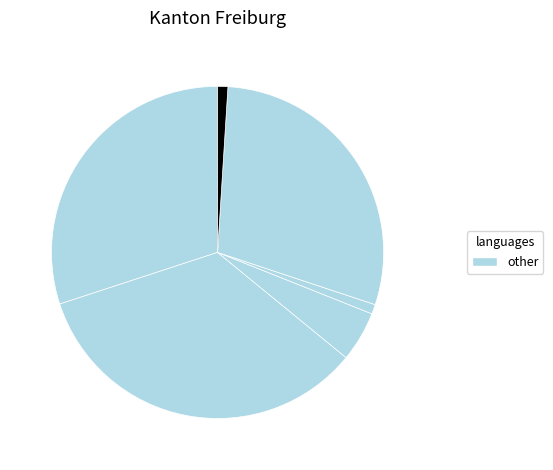

Count the number of slices in the pie.

6